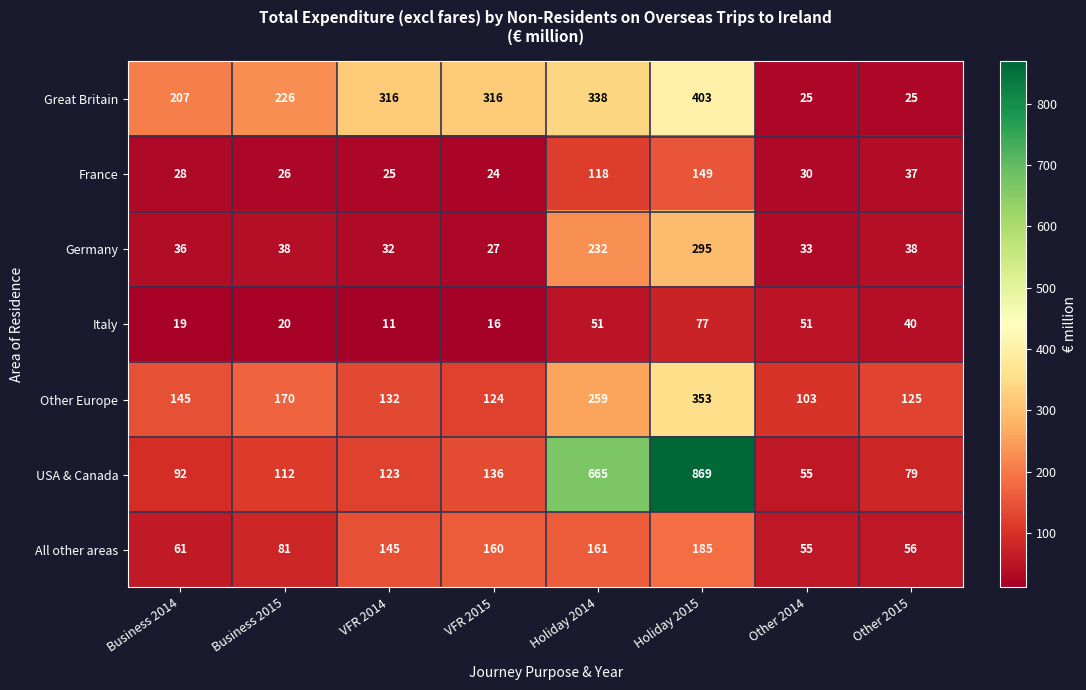

Read the France value at Other 2015, to the nearest 5.

35